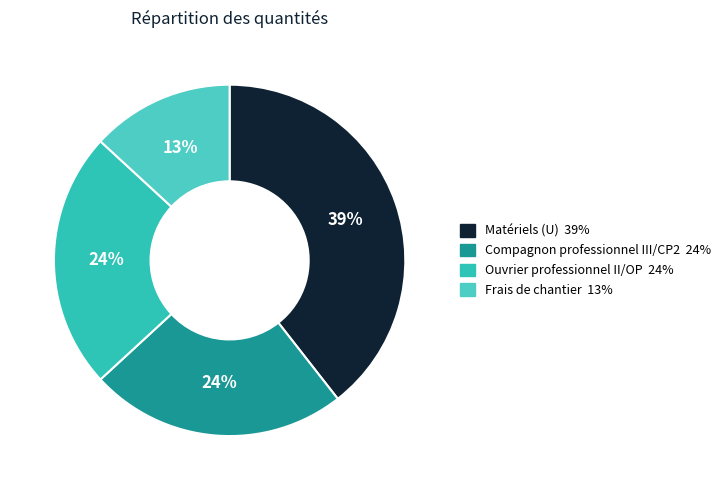

How many segments does this pie chart have?

4